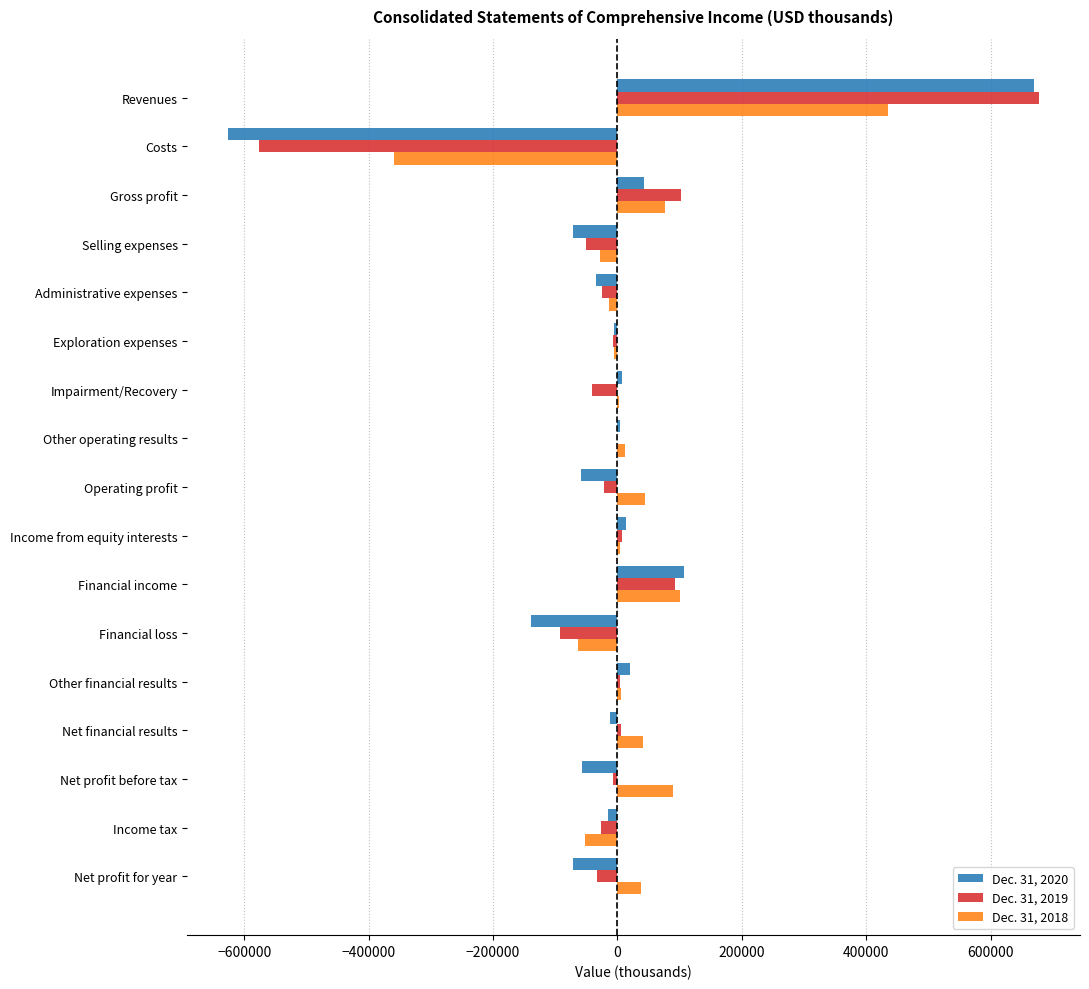

Is the value of Dec. 31, 2018 at Other financial results greater than the value of Dec. 31, 2019 at Administrative expenses?

Yes